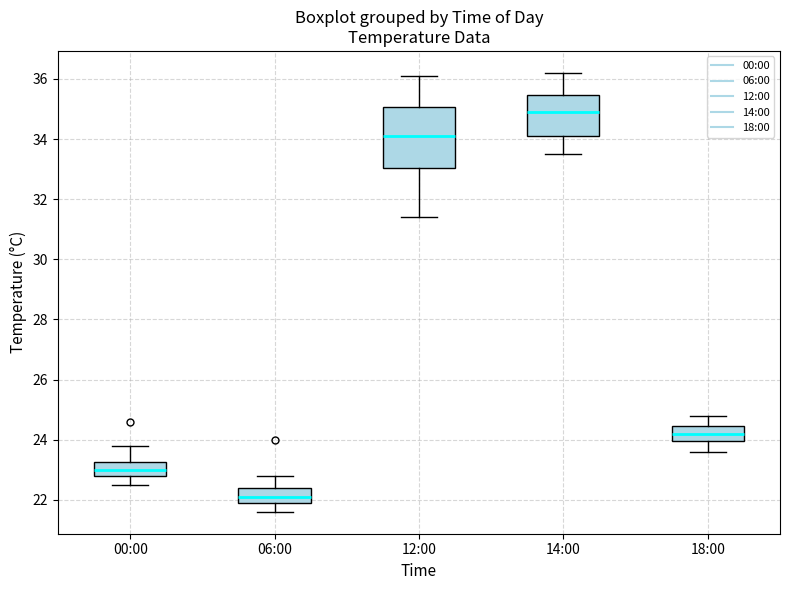

Where does the lower whisker of the box for 00:00 end on the y-axis? The values are not printed on the chart, so give them approximately, as read against the axis.

22.6